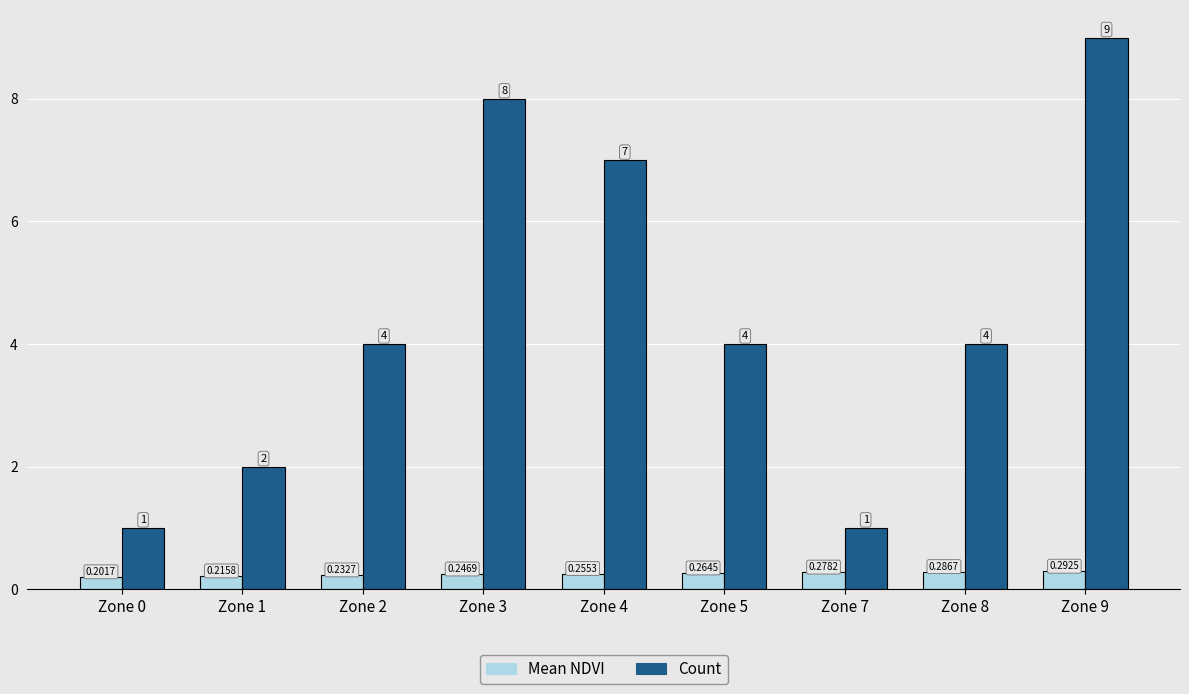

List the series in order of their peak value, highest first.

Count, Mean NDVI